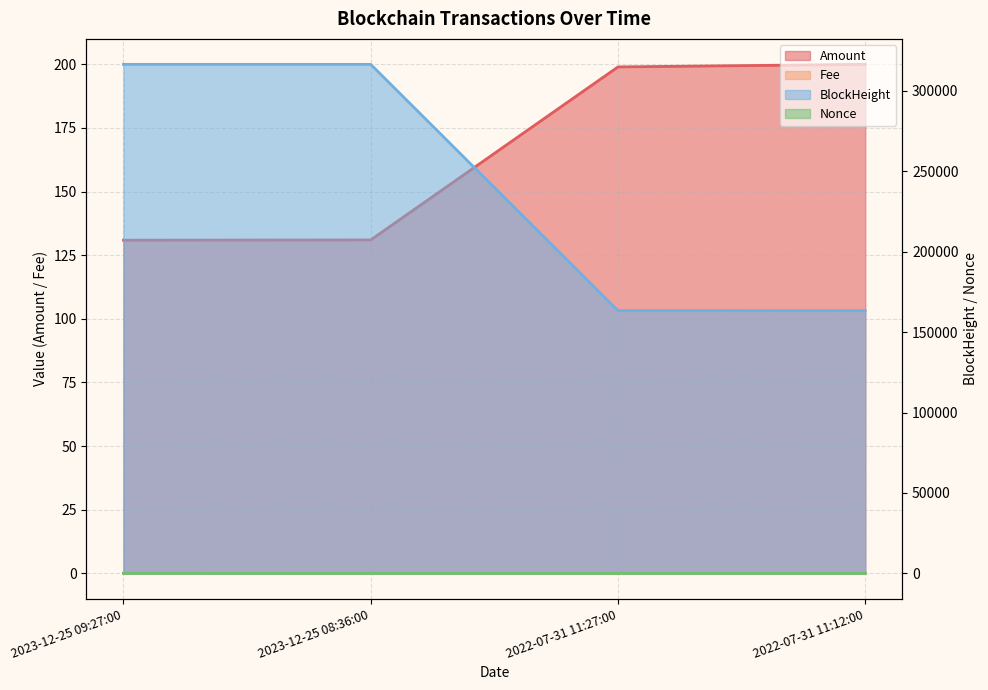

What are all the series names shown in the legend?

Amount, Fee, BlockHeight, Nonce